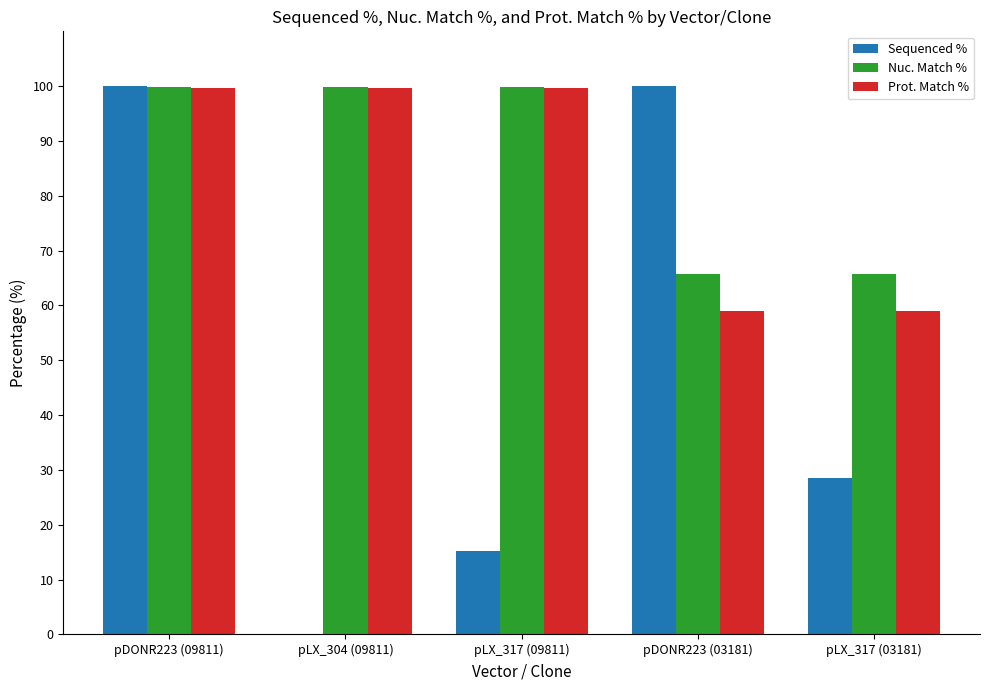

True or false: Prot. Match % has a value of 59.0 at pDONR223 (03181).

True